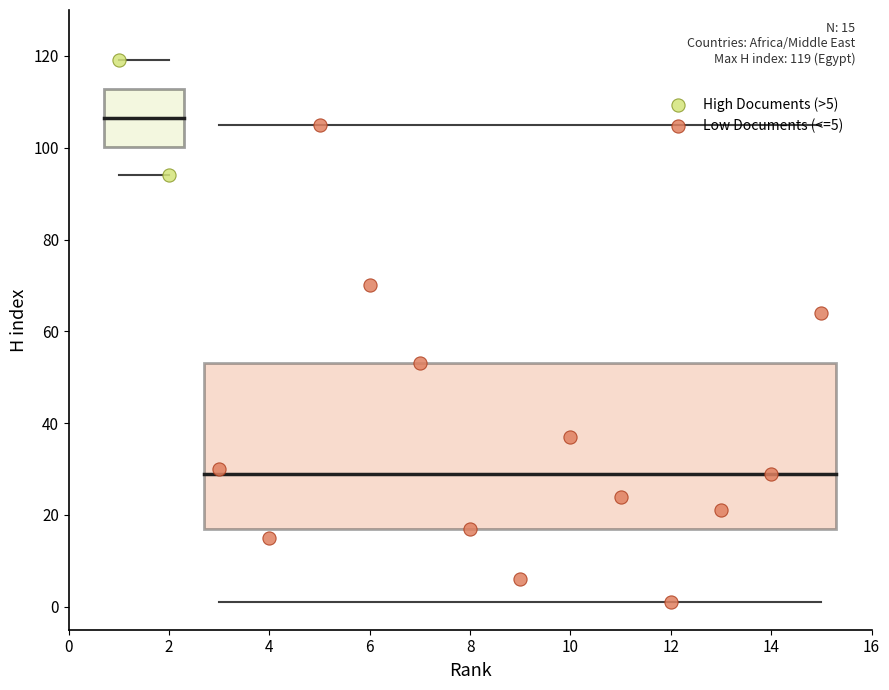

What are all the series names shown in the legend?

High Documents (>5), Low Documents (<=5)